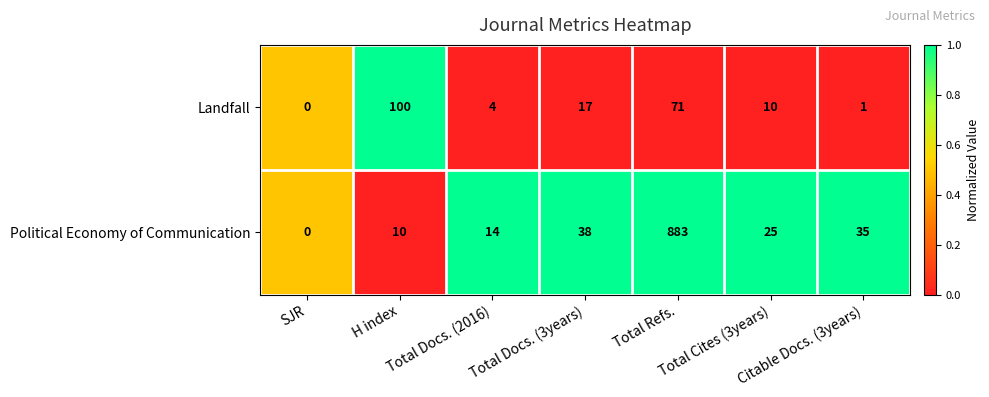

Which series has the widest spread of values?

Political Economy of Communication